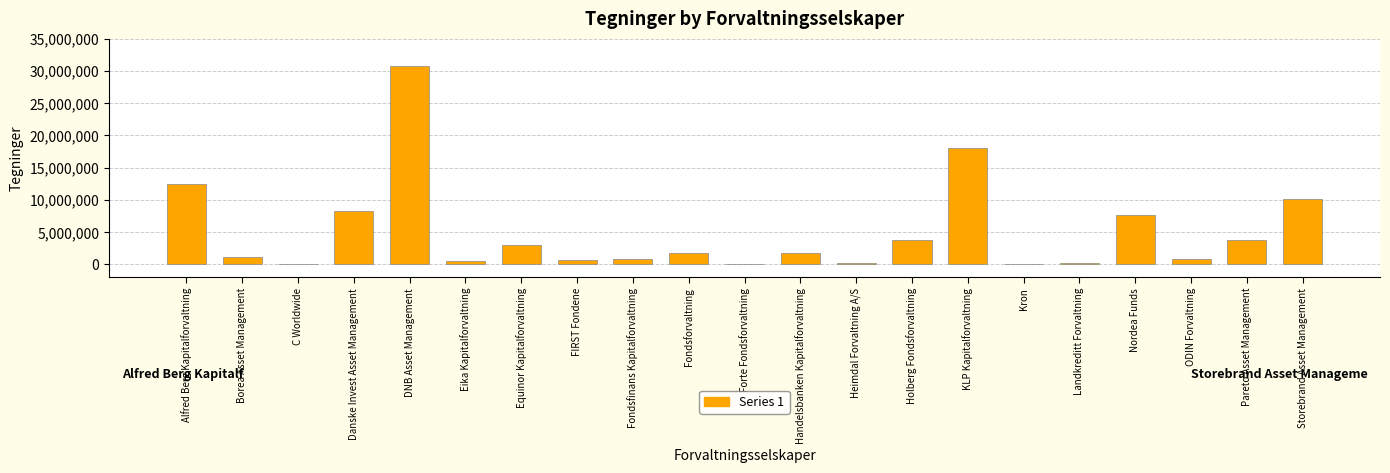

Is it true that the value at Pareto Asset Management is 3720796?

True